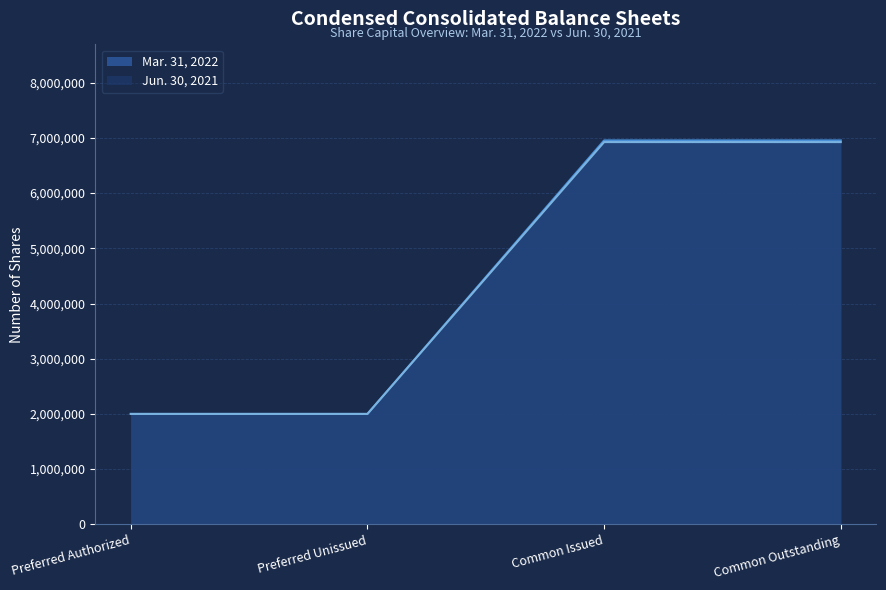

The Jun. 30, 2021 series shows 2000000 at Preferred Unissued. True or false?

True